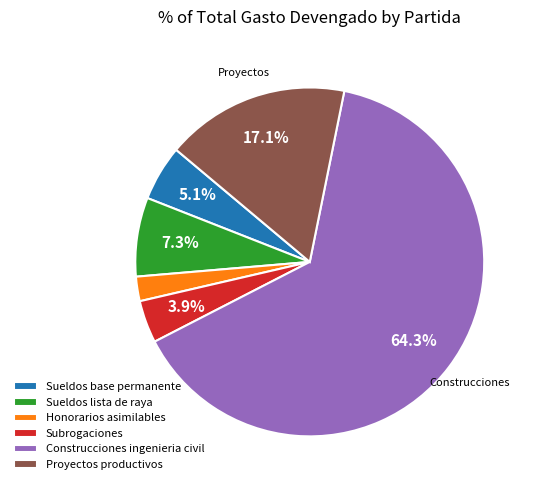

Which category has the biggest portion of the pie?

Construcciones ingenieria civil